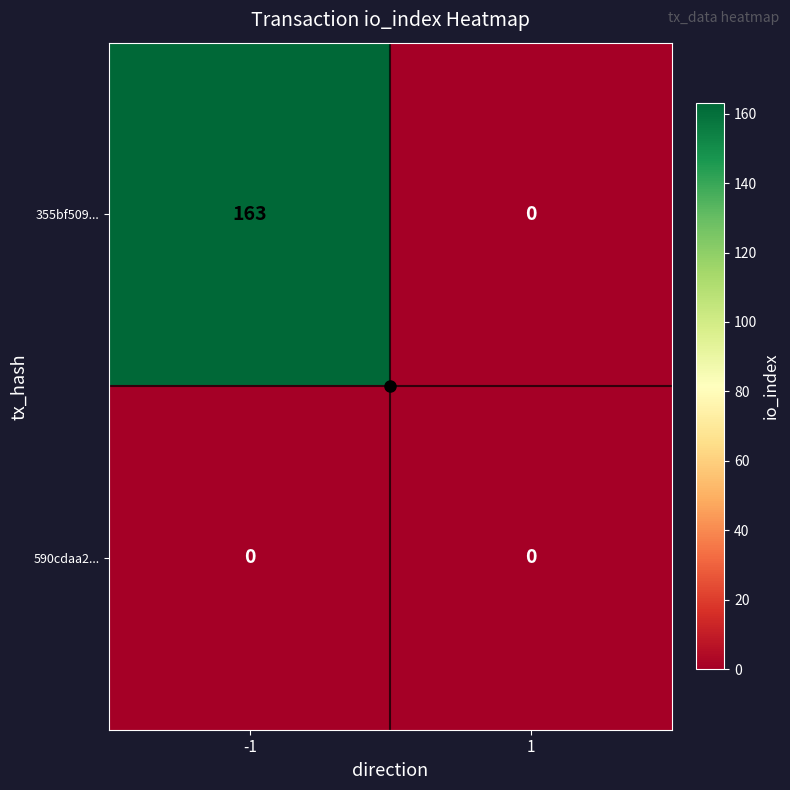

What is the maximum value for 355bf509...?

163